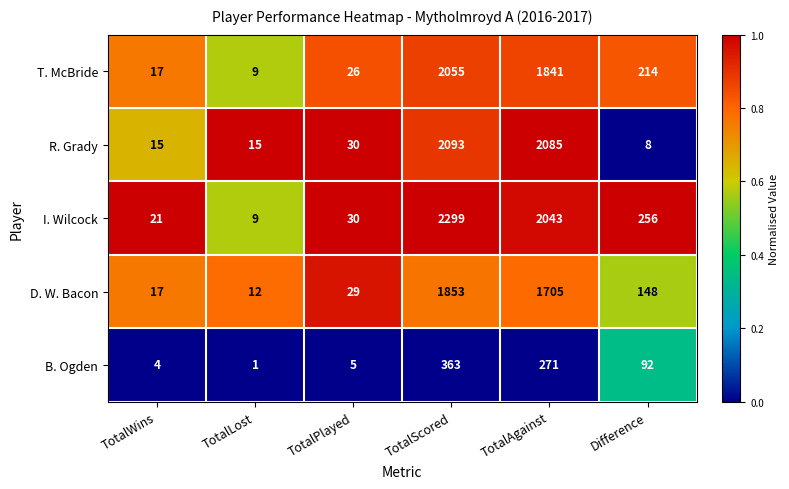

The value of B. Ogden at TotalLost is 1. True or false?

True